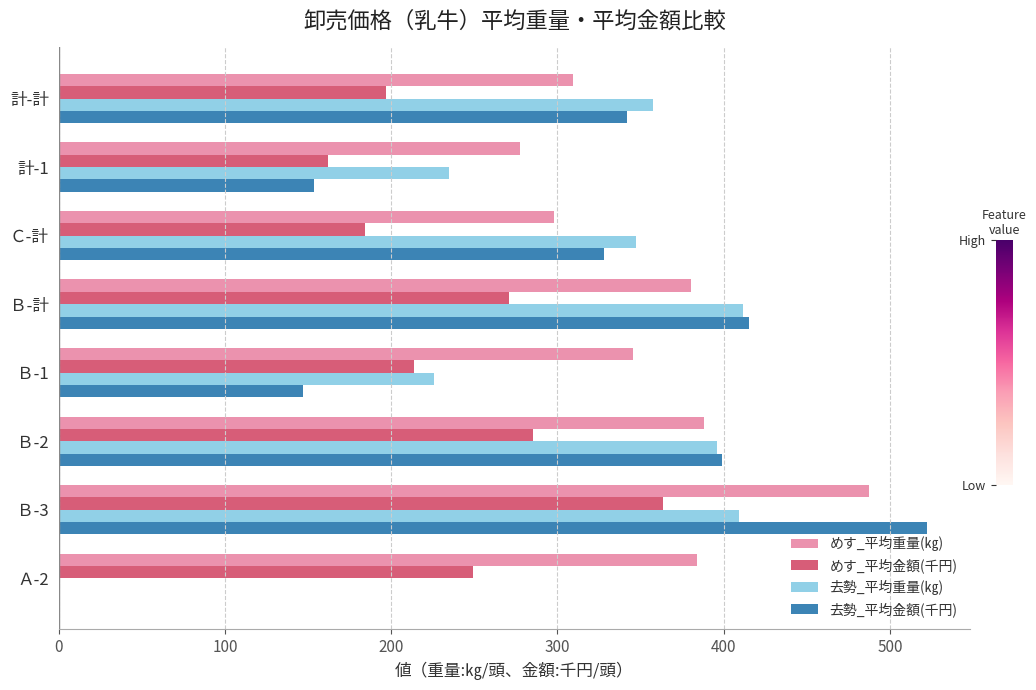

At which category does the chart reach its peak across all series?

Ｂ-3